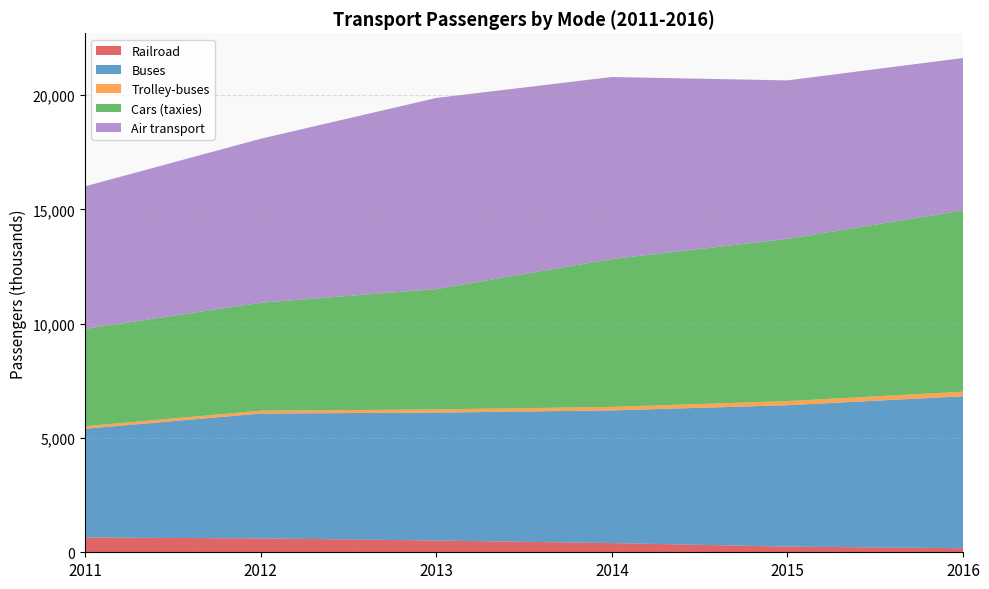

What is the value of the Buses point at the 2nd from the left?

5463.1